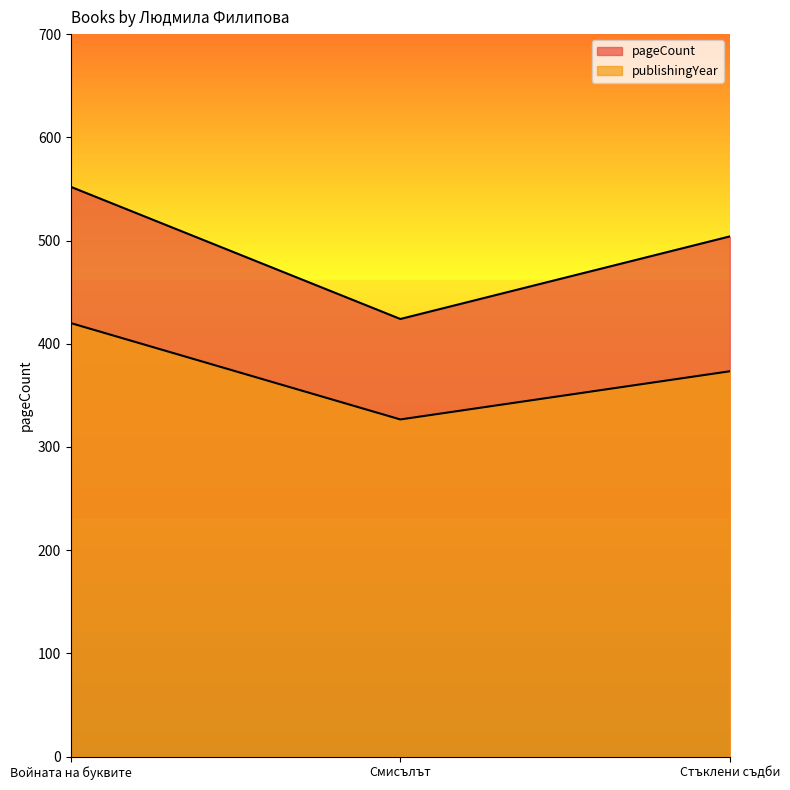

At which label does pageCount first exceed 504?

Войната на буквите